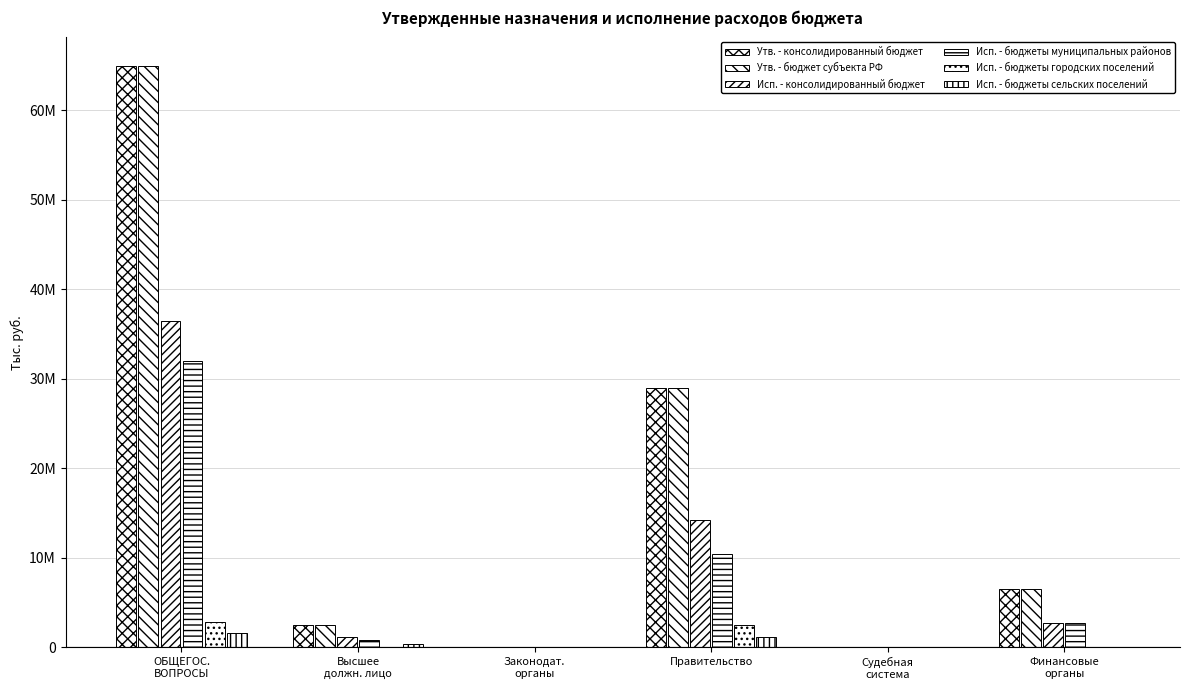

True or false: Утв. - бюджет субъекта РФ has a value of 11176285.1 at Финансовые
органы.

False